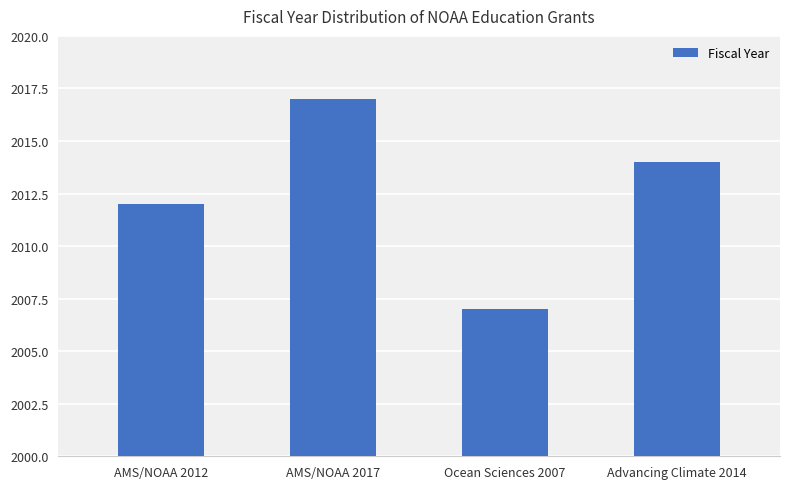

How many bars are there in total?

4